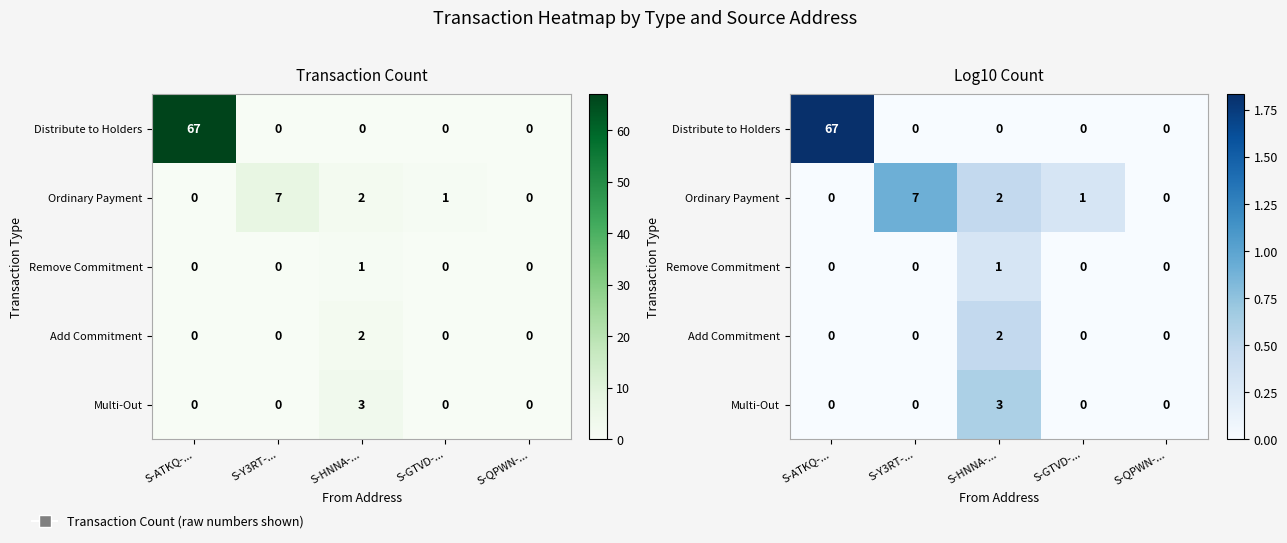

Count the number of data series in this chart.

5